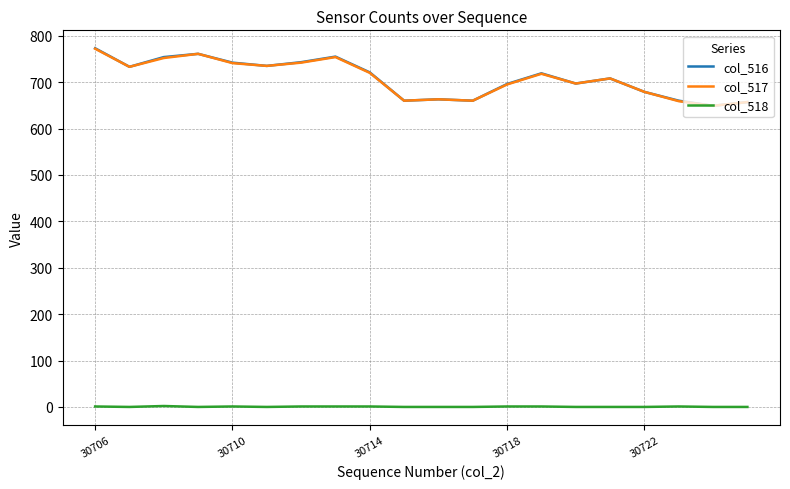

True or false: col_516 and col_518 intersect in this chart.

False